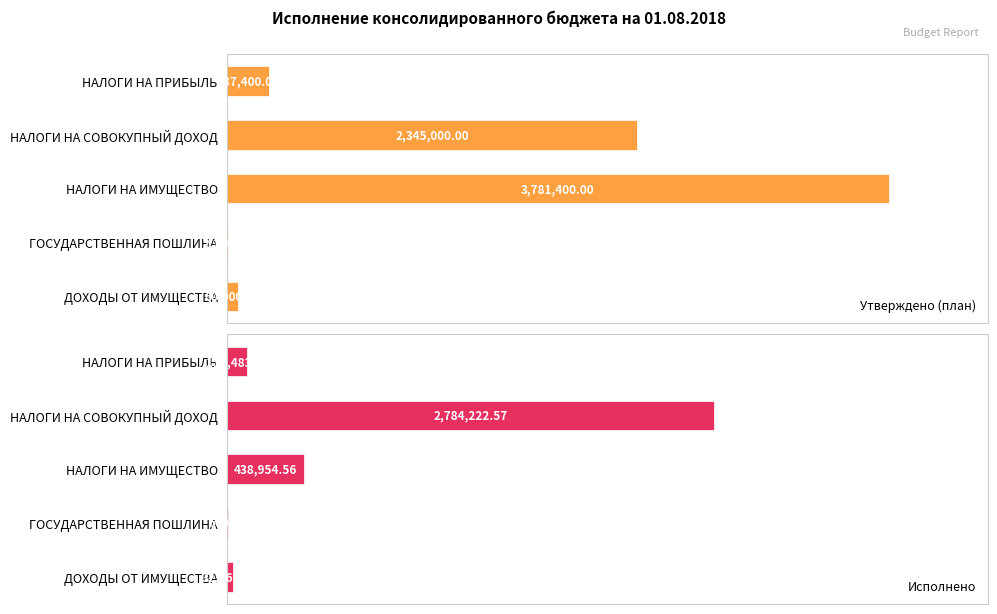

Are the bars grouped side by side (vs. stacked)?

Yes